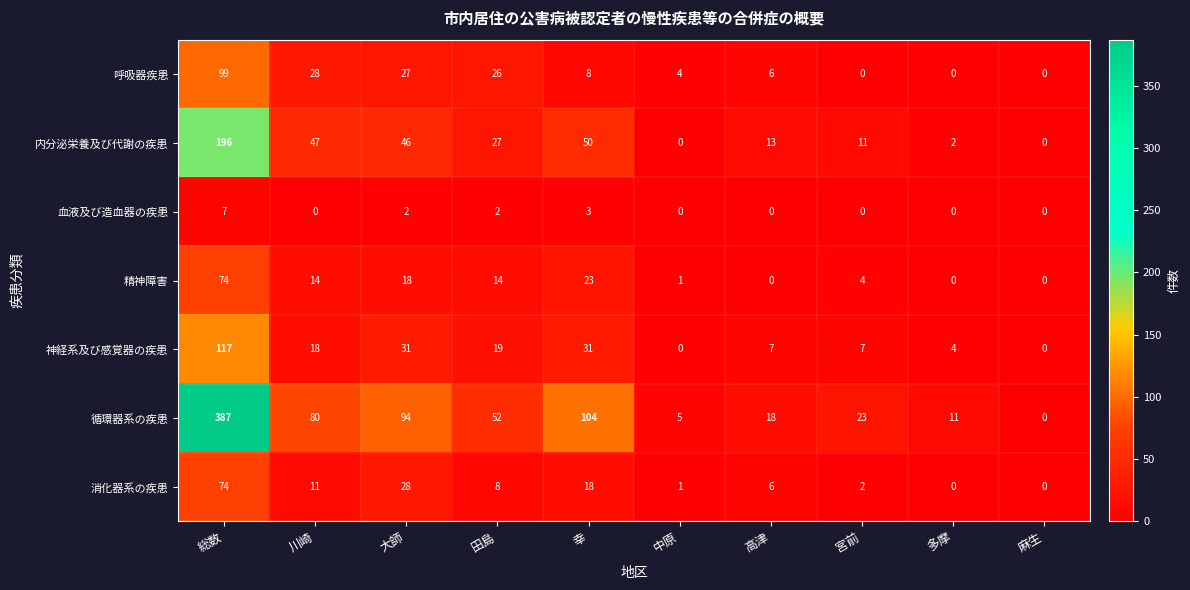

How many 血液及び造血器の疾患 values are between 0 and 2?

8